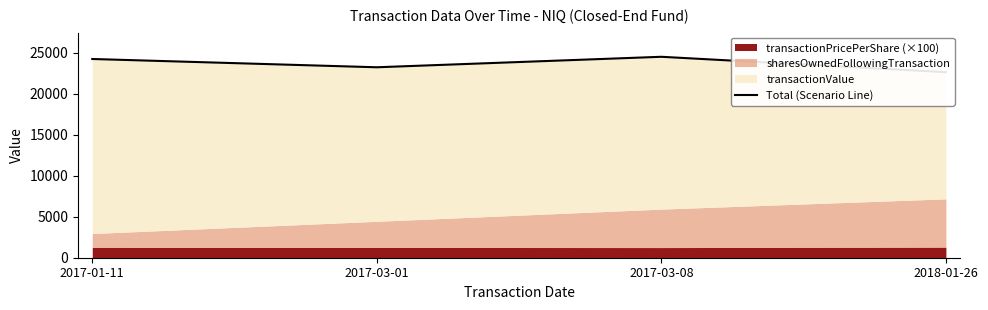

Reading left to right, list all the values displayed in this chart.

24209.1	23199.8	24478.0	22604.0